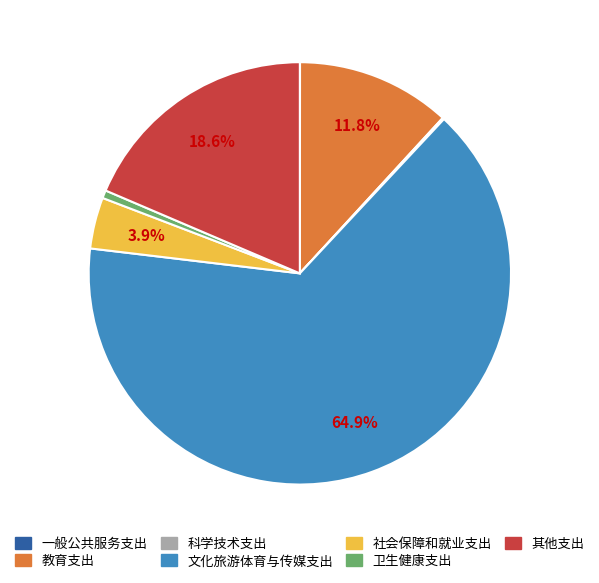

To the nearest percent, what is the difference between the largest and smallest slice percentages?

65%